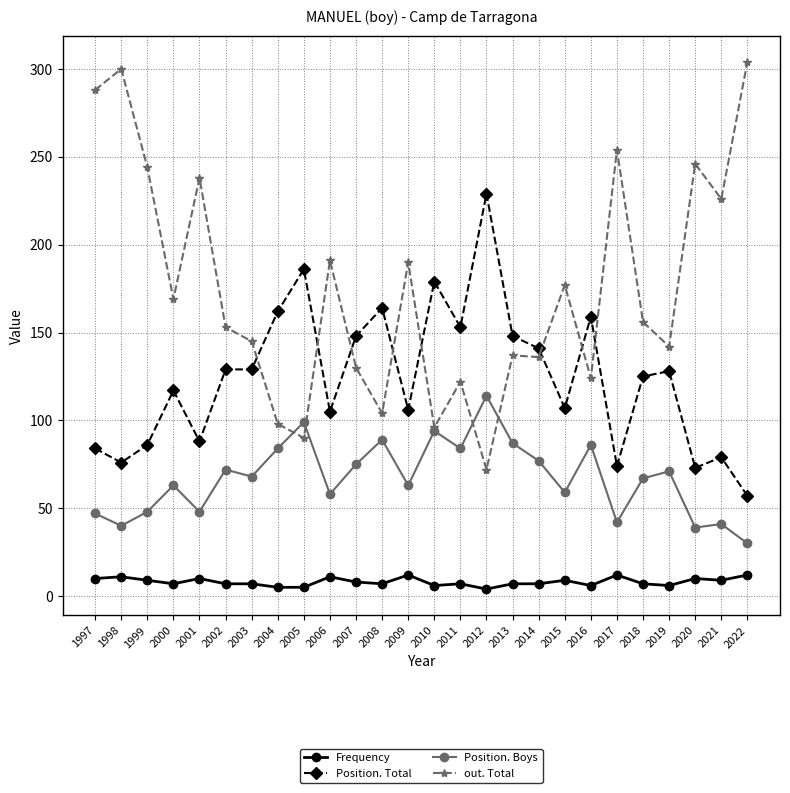

List the series in order of their peak value, highest first.

out. Total, Position. Total, Position. Boys, Frequency